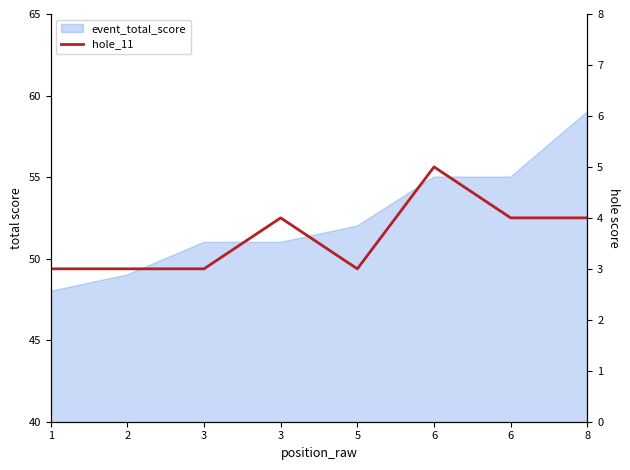

What is the sum of all values?

29